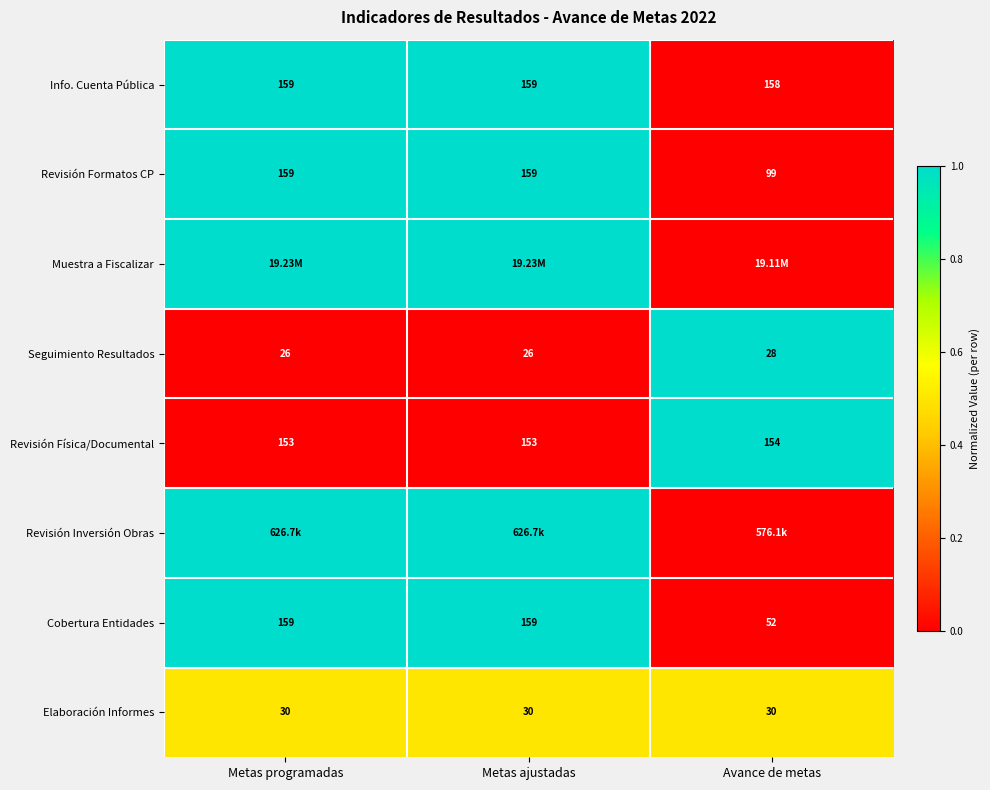

At which label does Info. Cuenta Pública reach its minimum?

Avance de metas